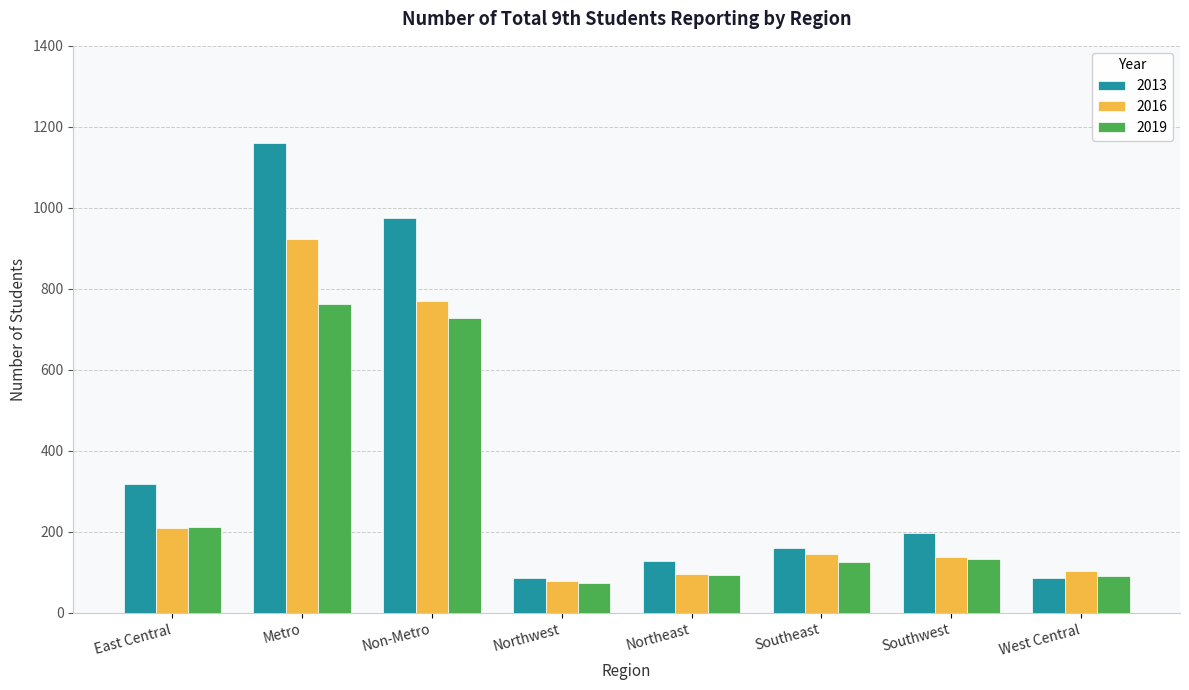

The 2013 series shows 197 at Southwest. True or false?

True